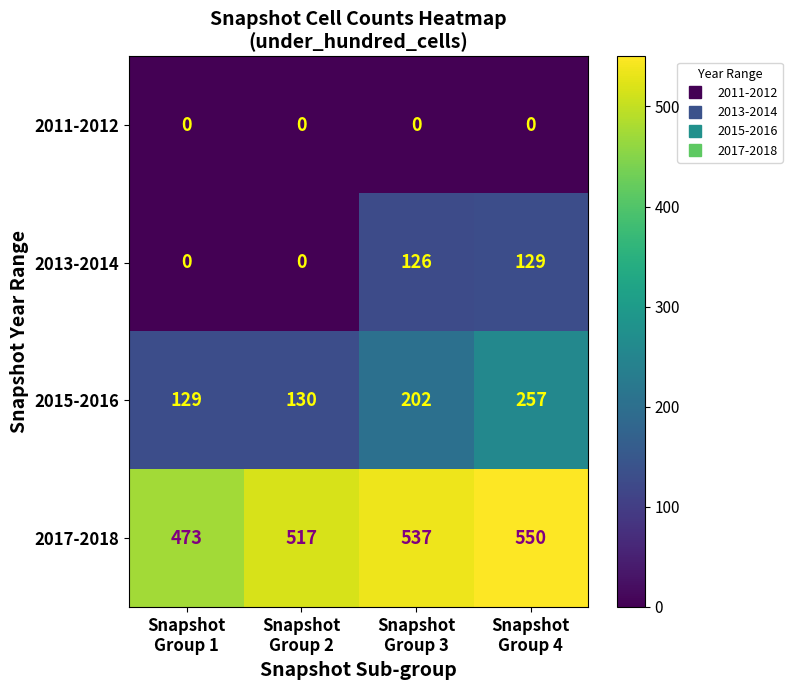

Reading left to right, extract all data points from this chart.

2011-2012: 0	0	0	0
2013-2014: 0	0	126	129
2015-2016: 129	130	202	257
2017-2018: 473	517	537	550